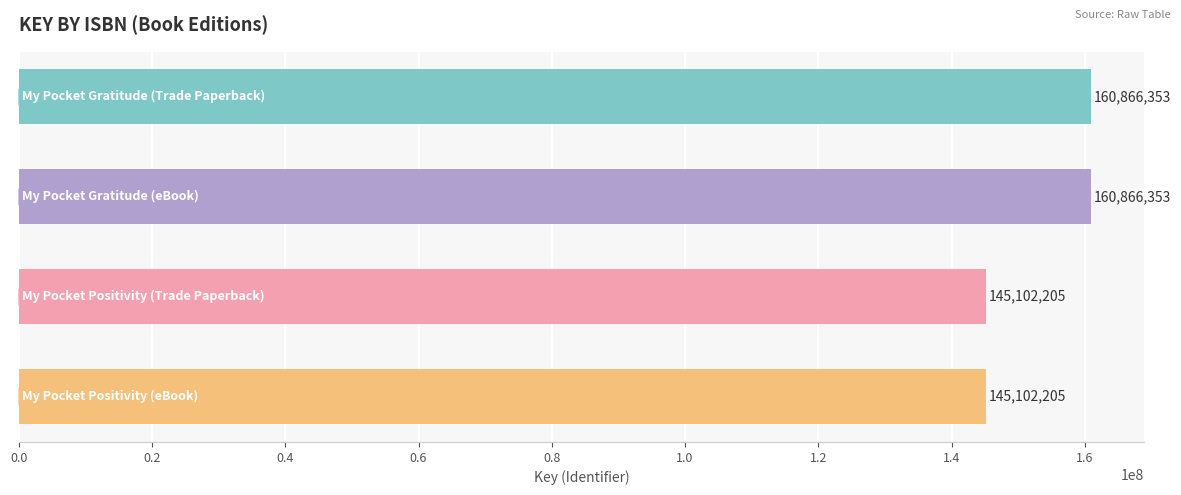

How many bars are there in total?

4